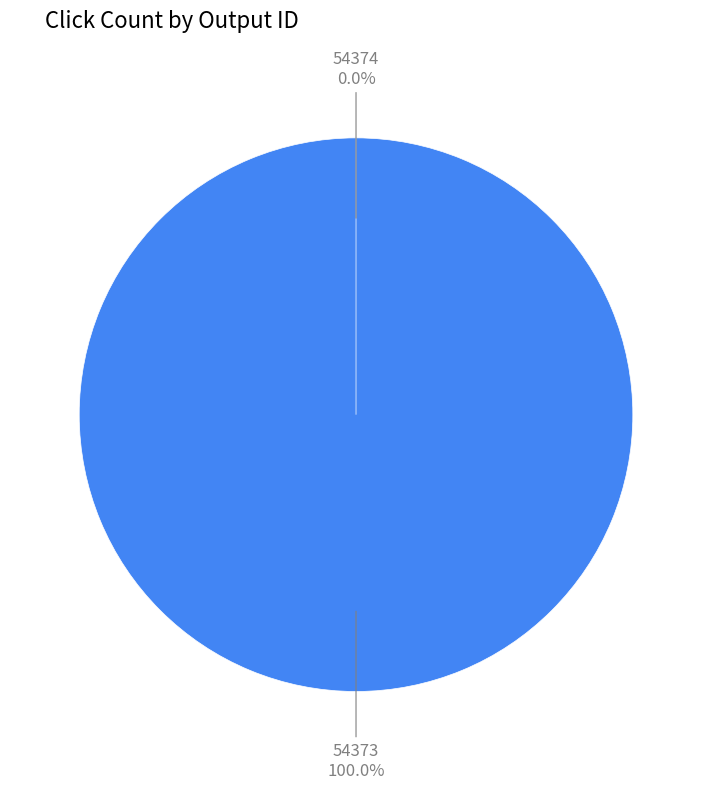

Is it true that 54374 is 0% of the pie?

True